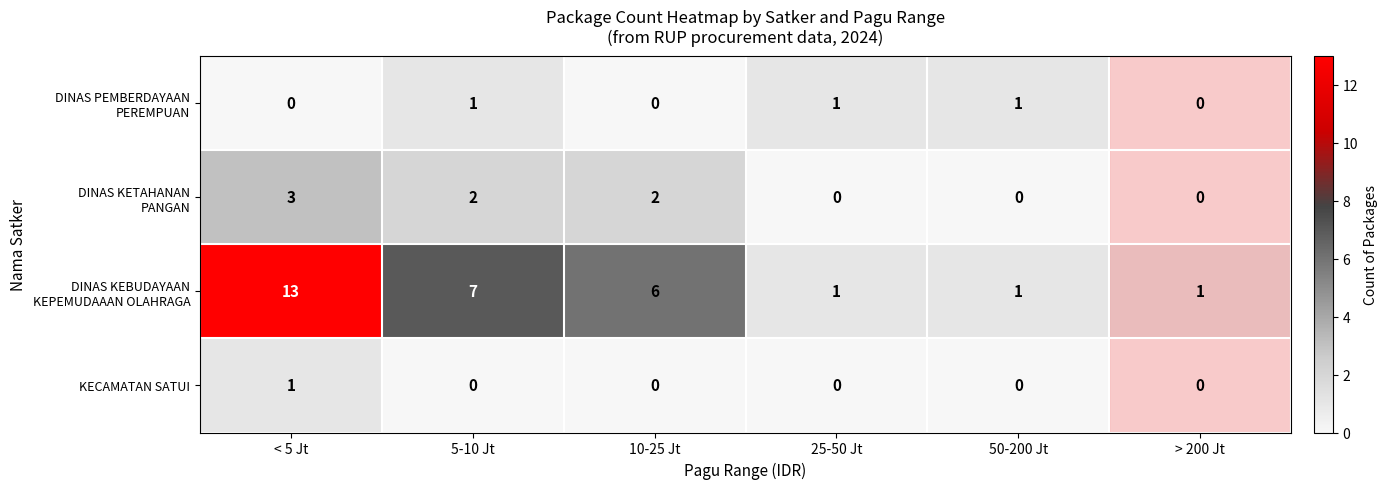

At how many categories does at least one series exceed 2?

3